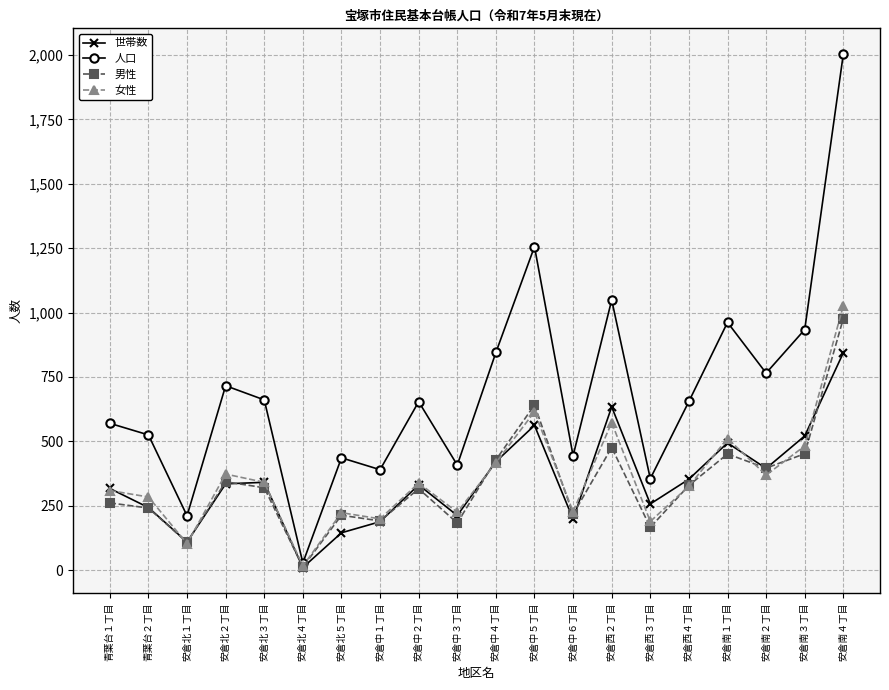

In 男性, how many points are higher than both neighbors (excluding endpoints)?

6